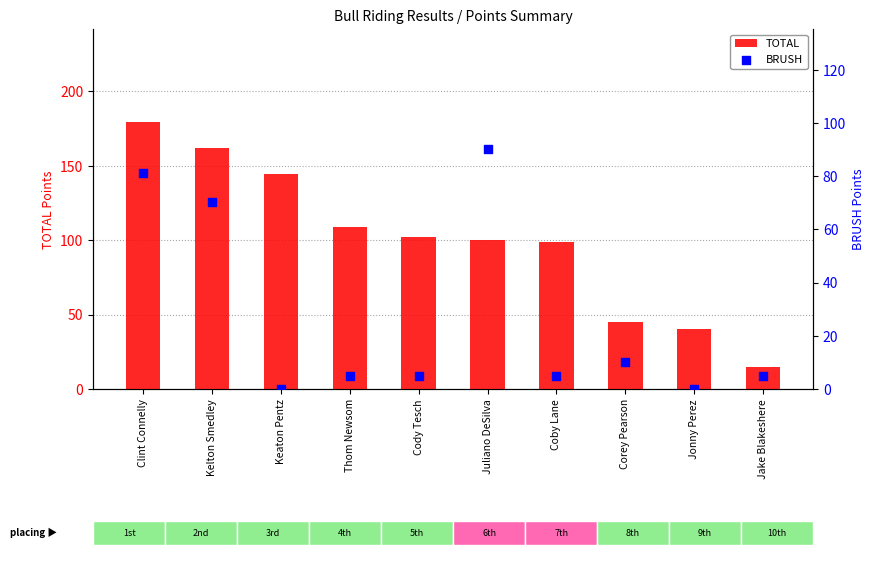

Which series reaches the minimum Y coordinate?

BRUSH